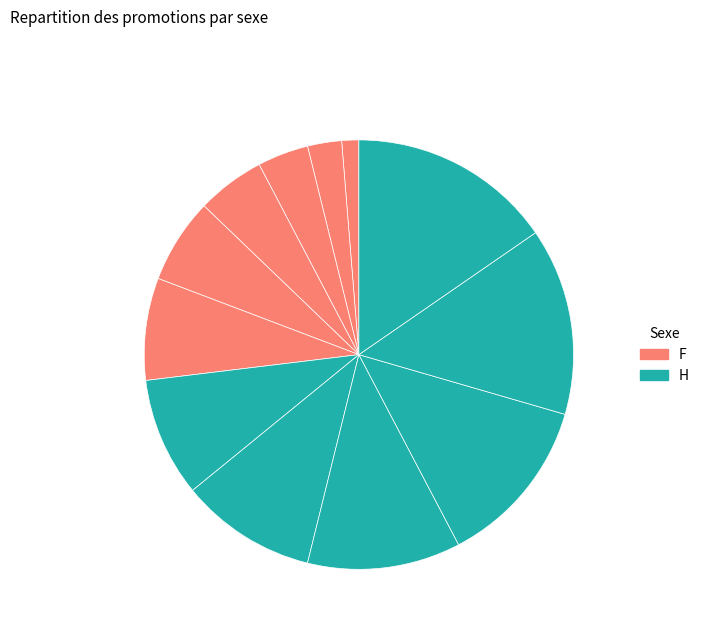

Count the number of slices in the pie.

12